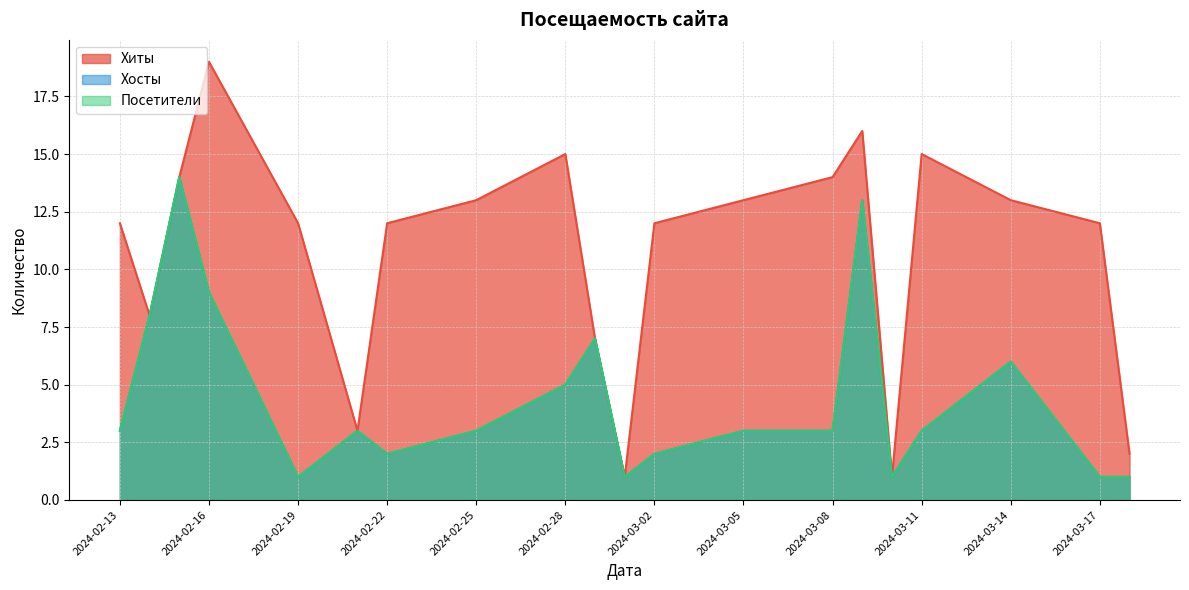

What are all the series names shown in the legend?

Хиты, Хосты, Посетители